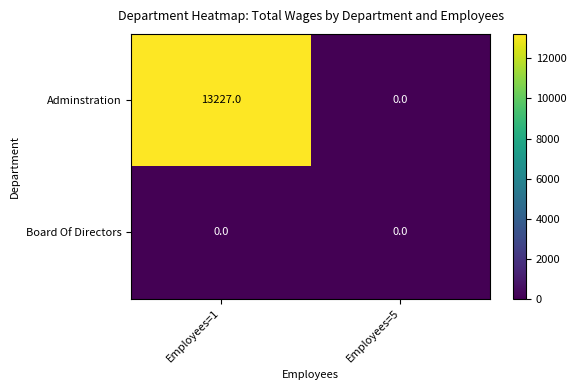

What is the difference between the Adminstration values at Employees=1 and Employees=5?

13227